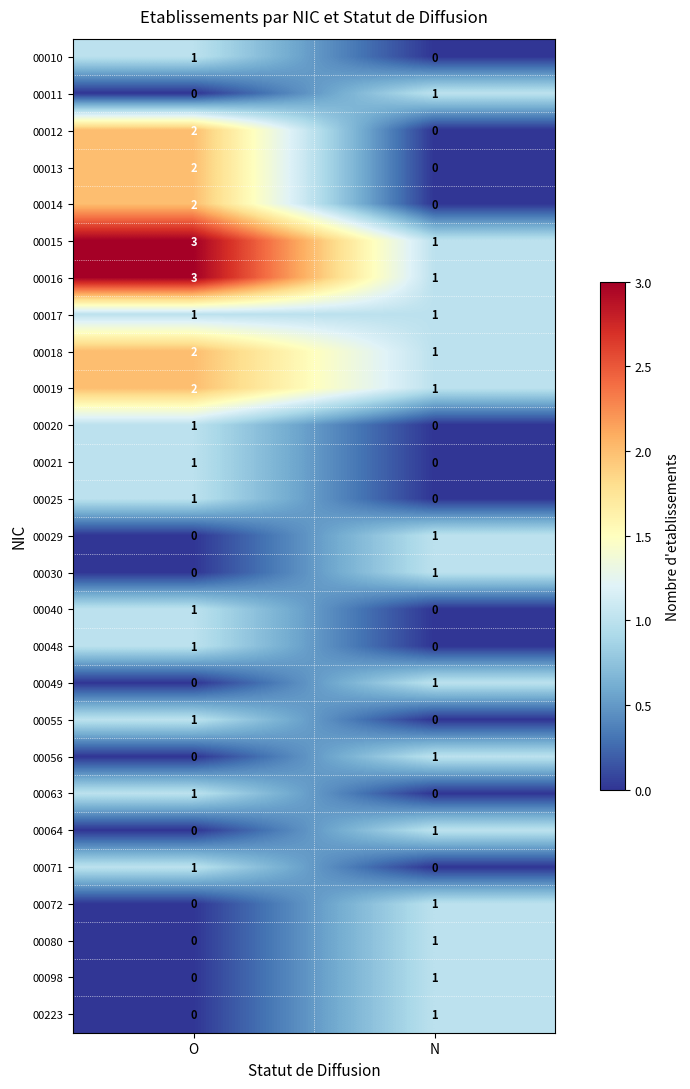

At which label is 00098 closest to 0?

O